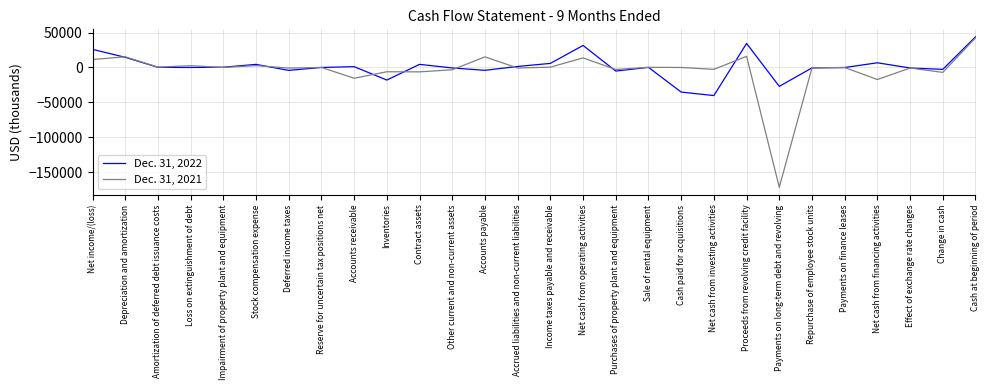

The value of Dec. 31, 2021 at Inventories is -6137. True or false?

True